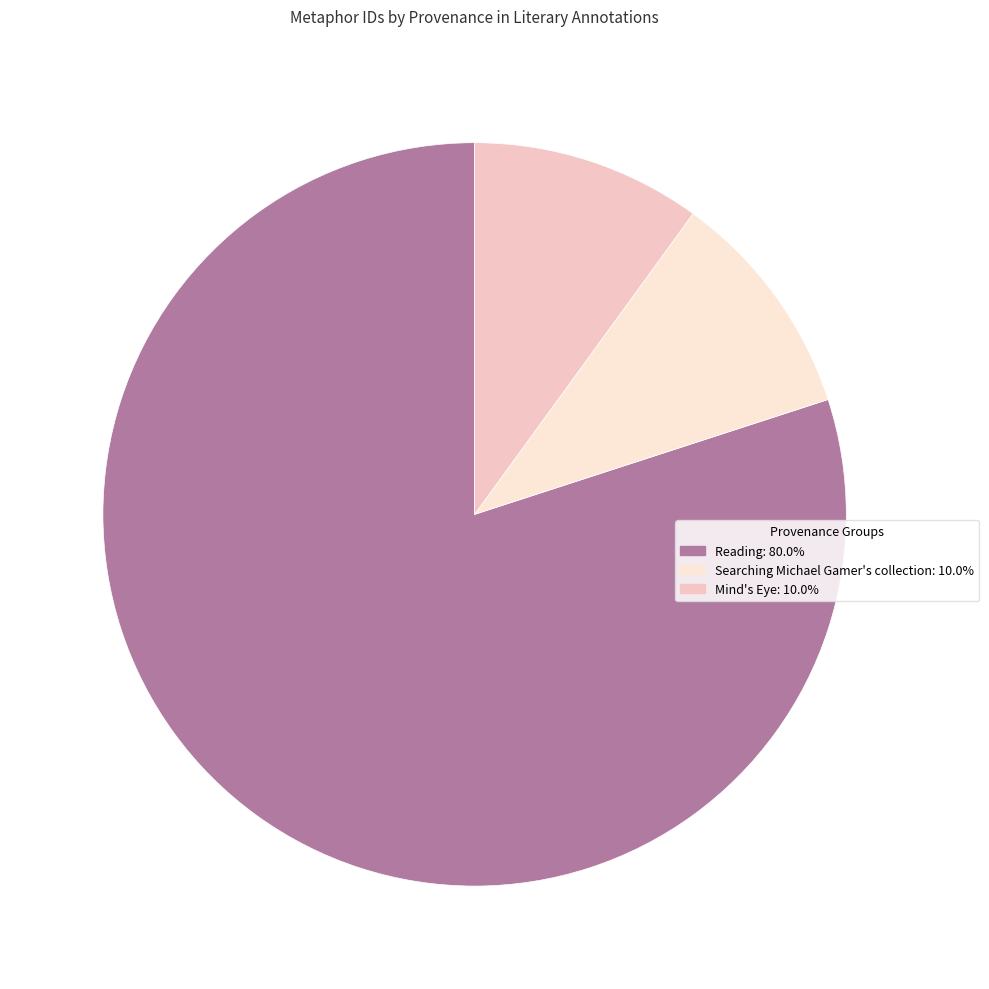

Count the number of slices in the pie.

3